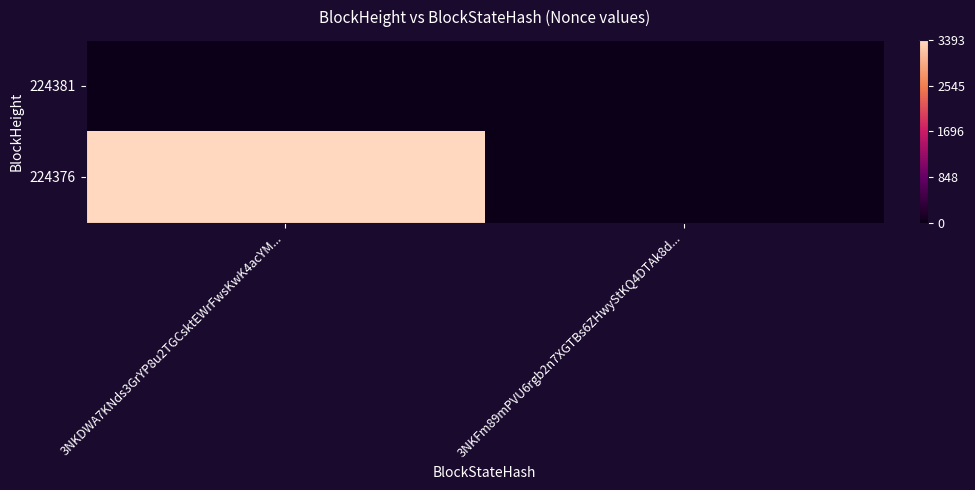

What is the spread (max minus min) of values at 3NKDWA7KNds3GrYP8u2TGCsktEWrFwsKwK4acYM...?

1